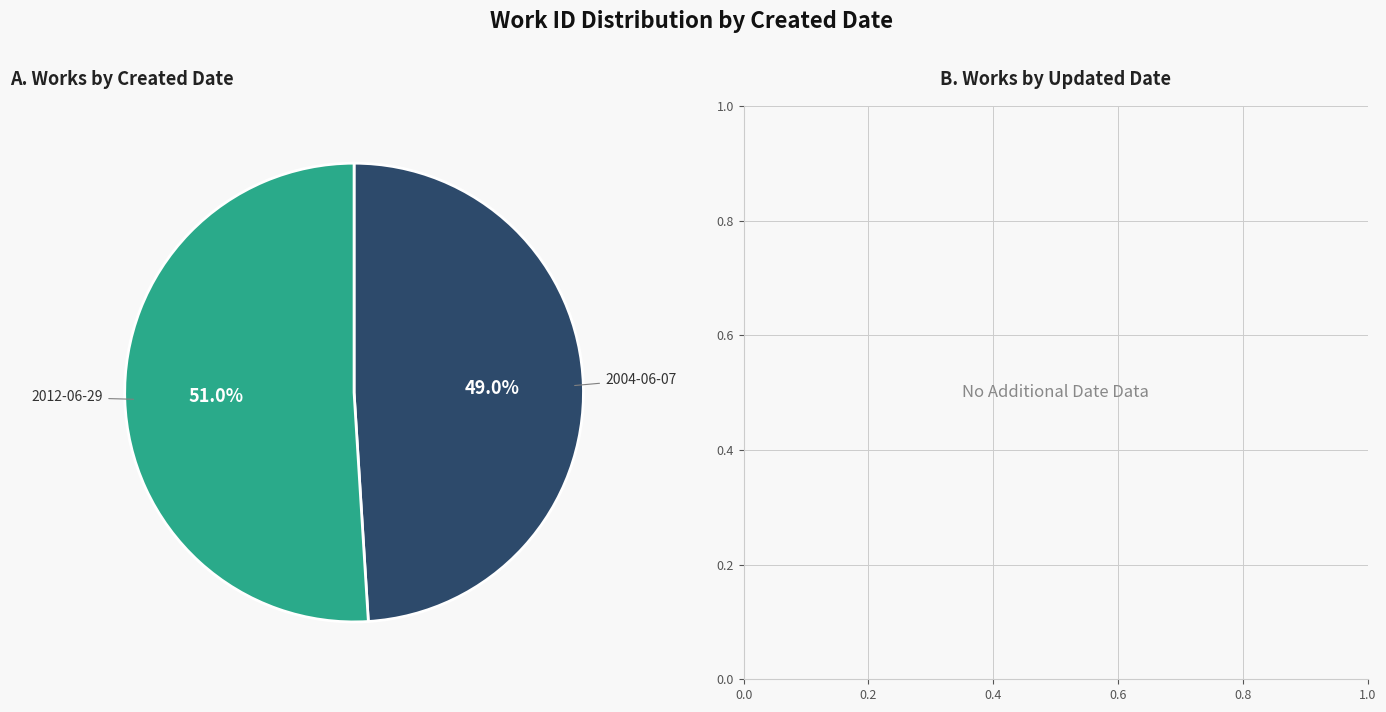

Is there a majority slice in this chart?

Yes